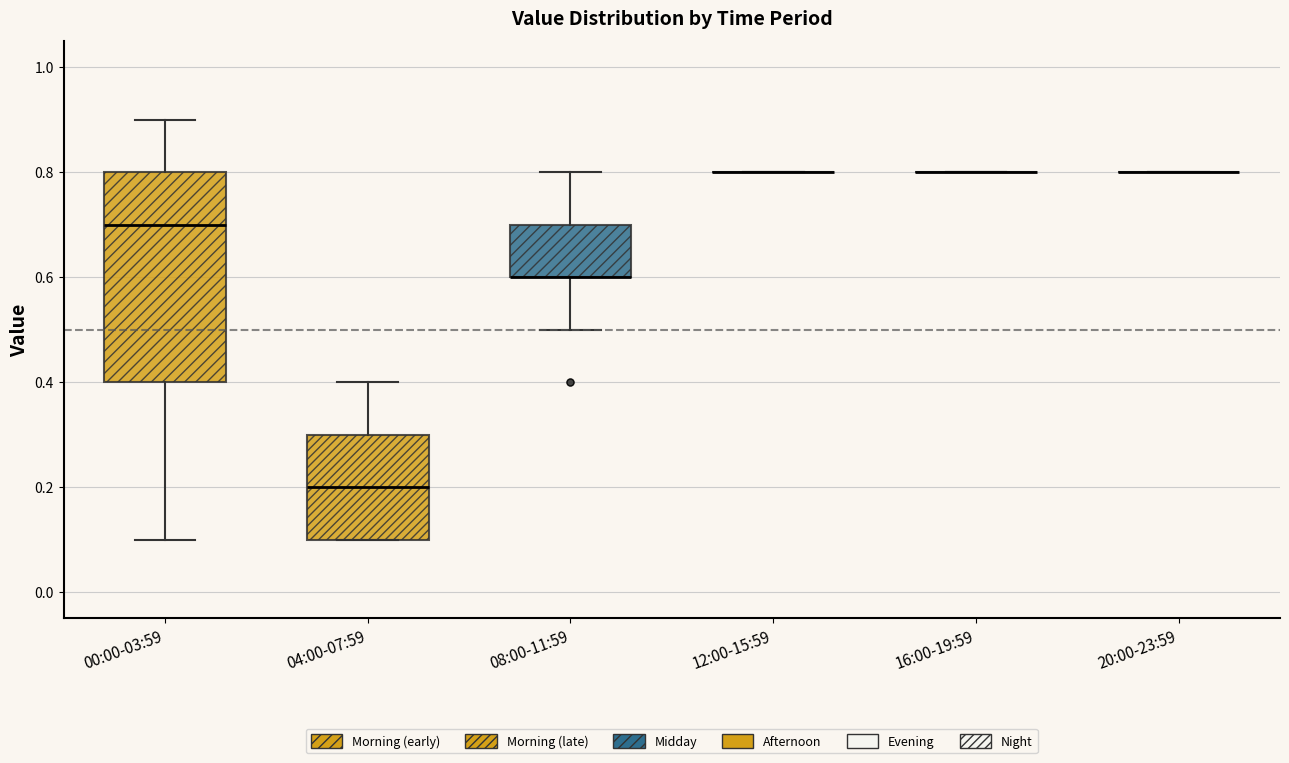

Where does the upper whisker of the box for 00:00-03:59 end on the y-axis? The values are not printed on the chart, so give them approximately, as read against the axis.

0.9